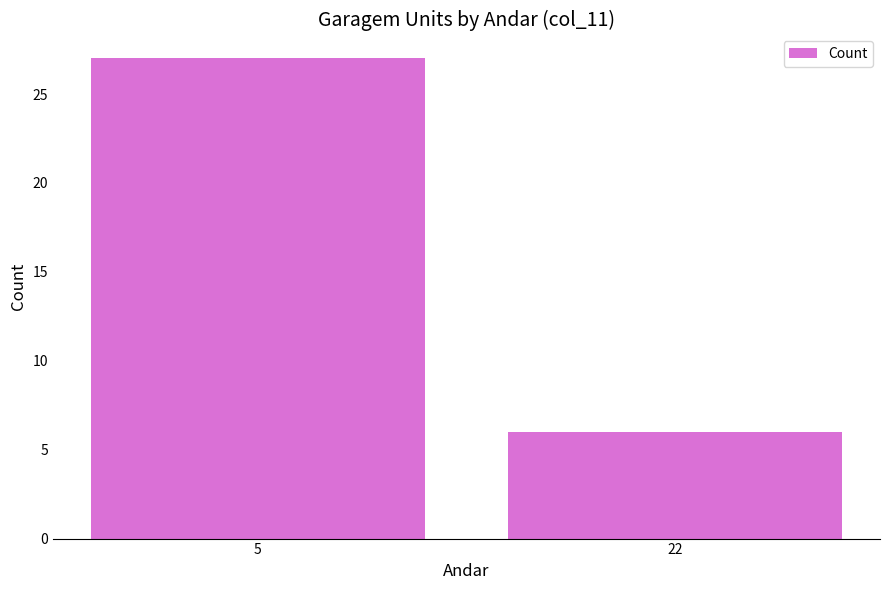

Count the values in the range 6 to 27.

2